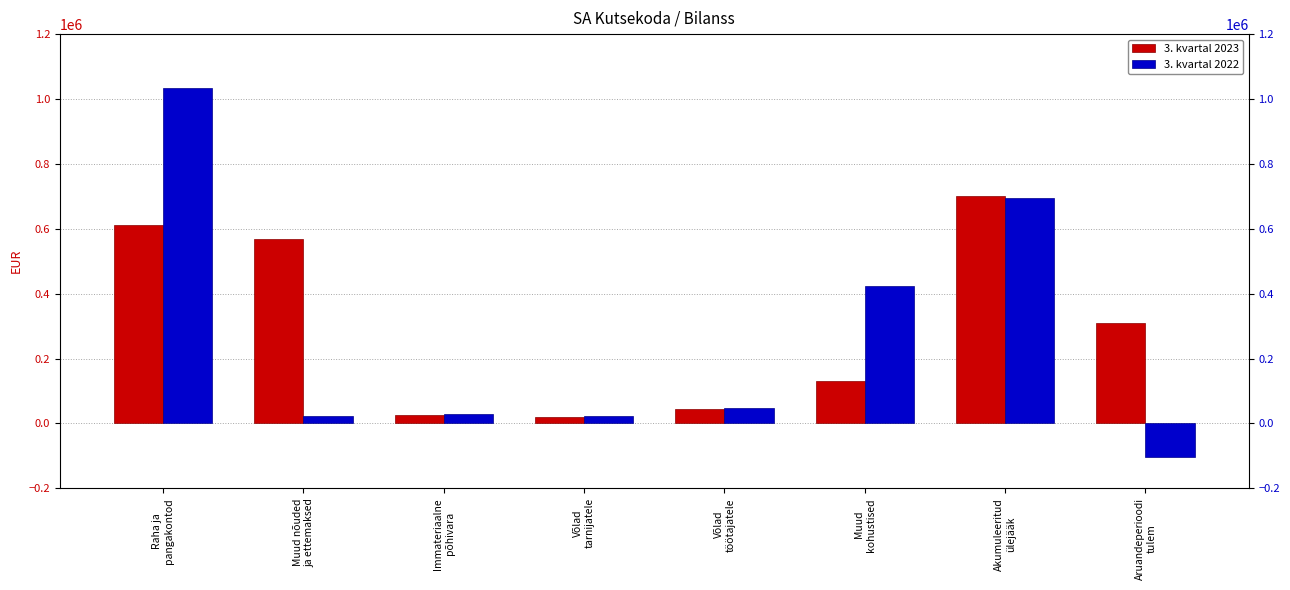

True or false: 3. kvartal 2023 has a value of 131230.2 at Muud
kohustised.

True